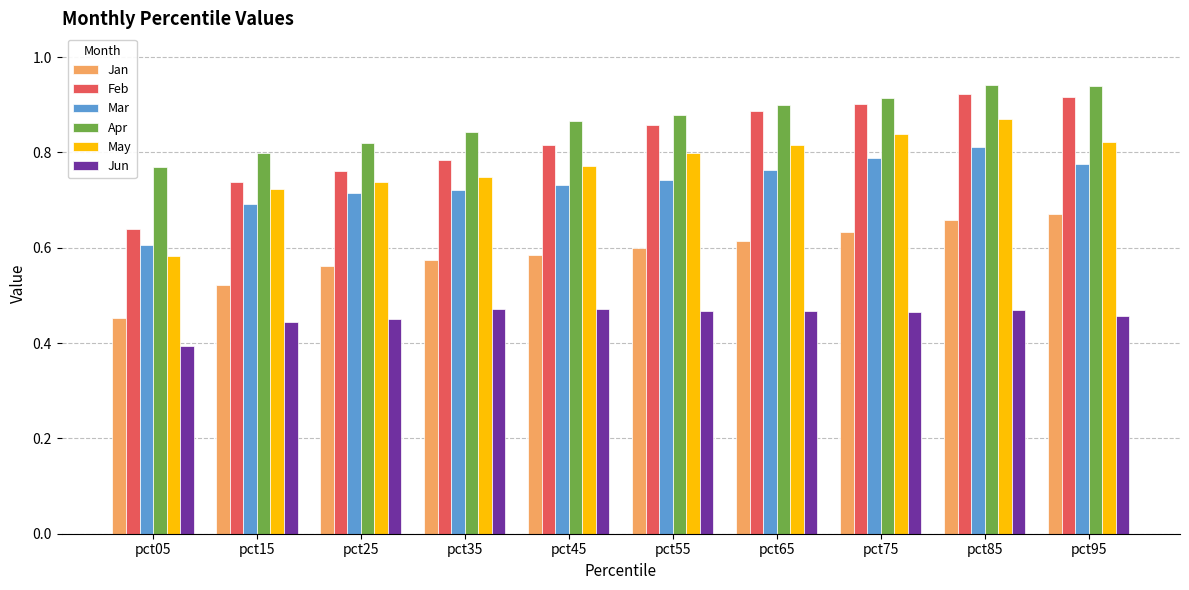

What is the sum of the May values at pct35 and pct85?

1.6